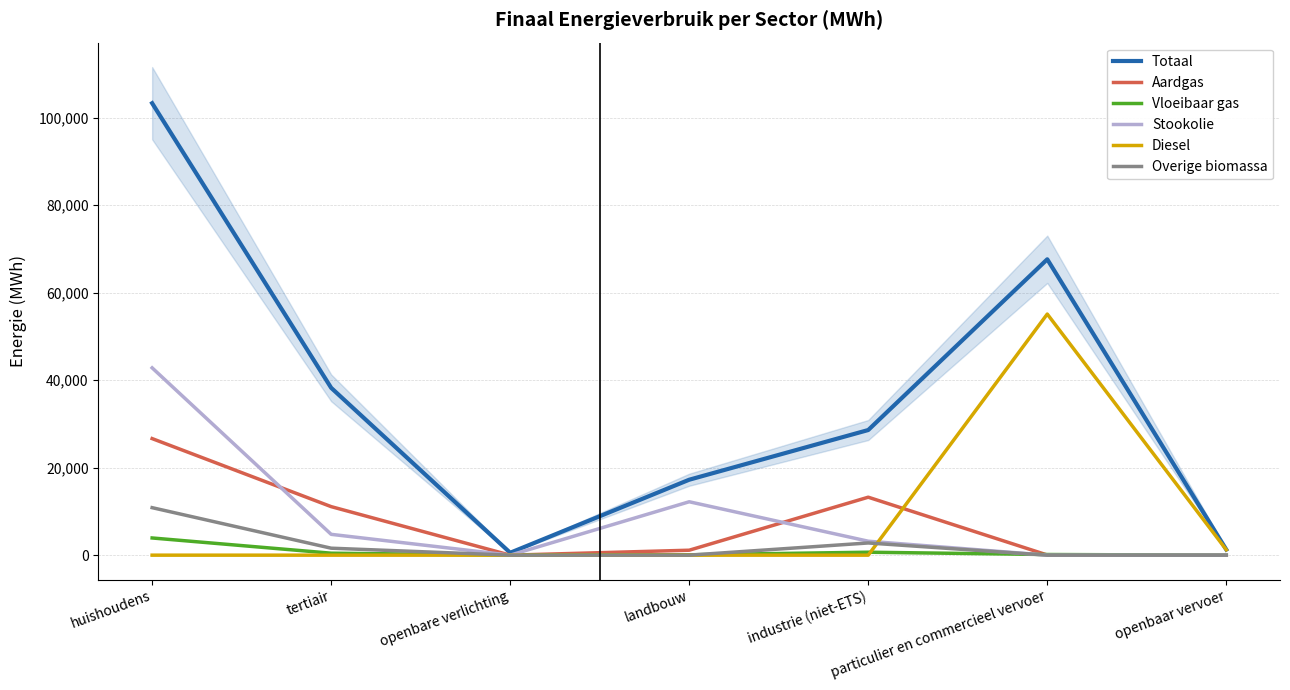

How many categories are shown in the chart?

7